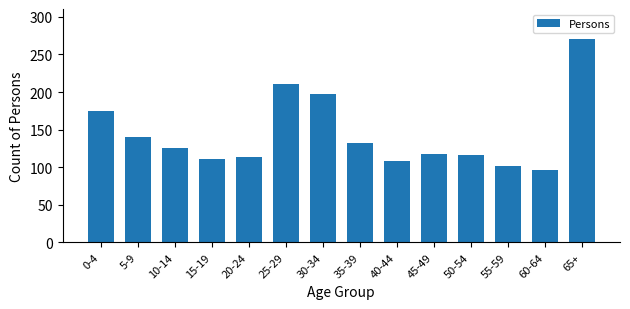

What is the approximate value at 55-59, to the nearest 50?

100